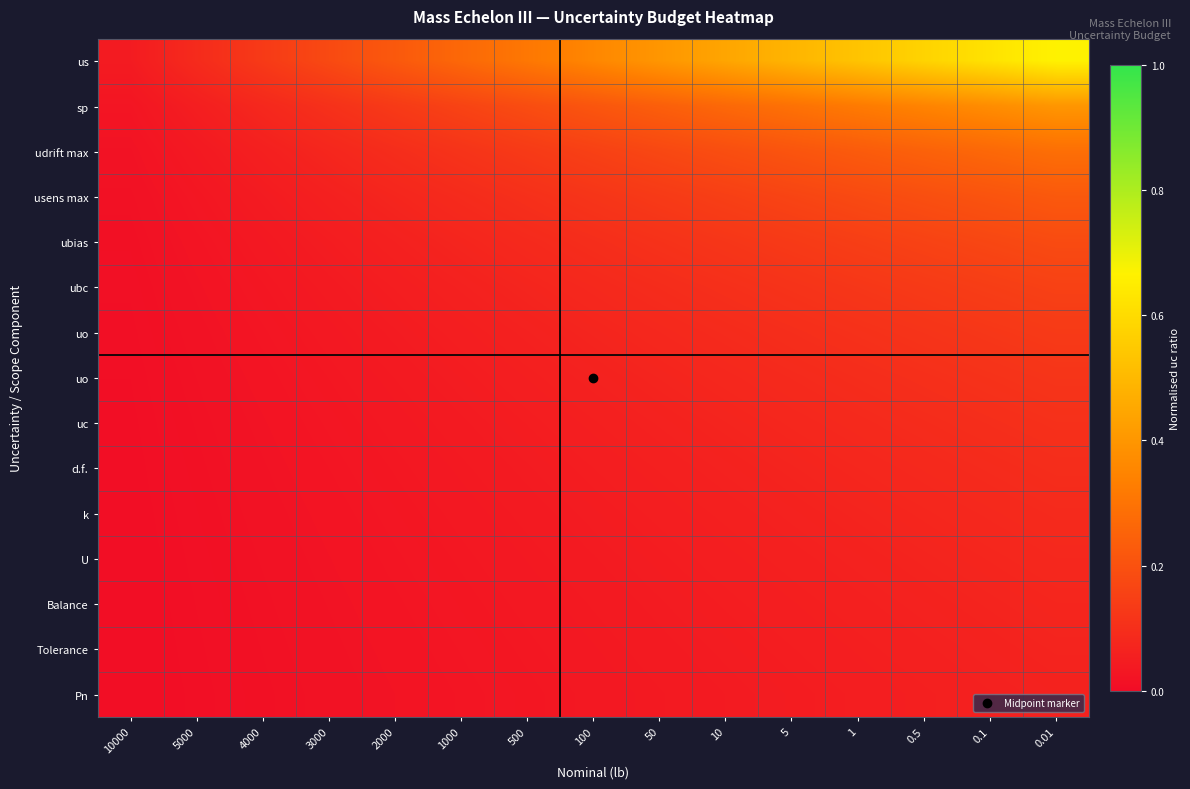

Which label corresponds to the smallest value in the chart?

10000